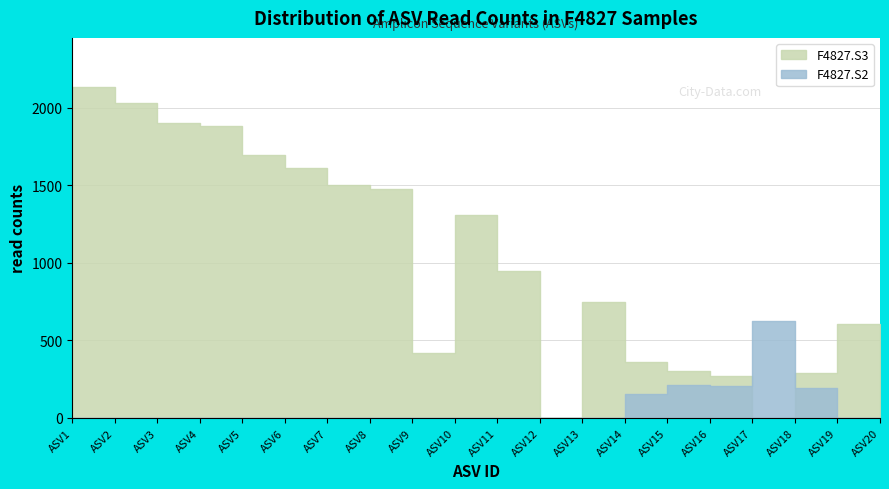

How many lines are shown in the chart?

2